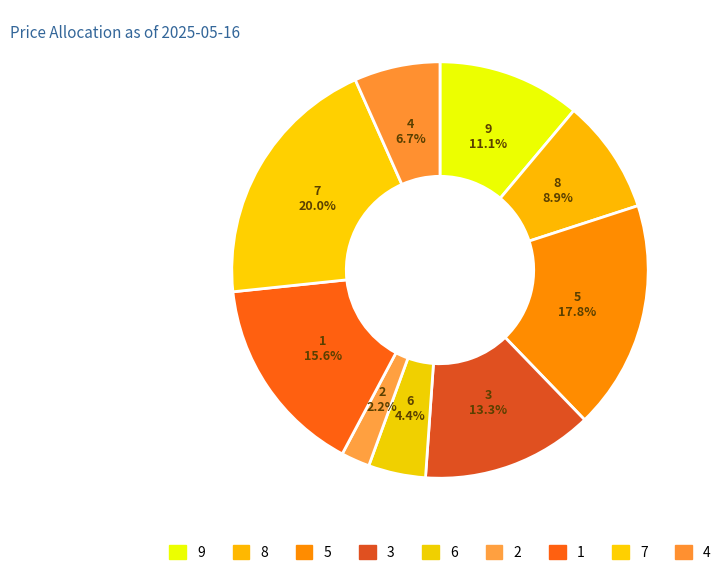

Which slice is the smallest?

2